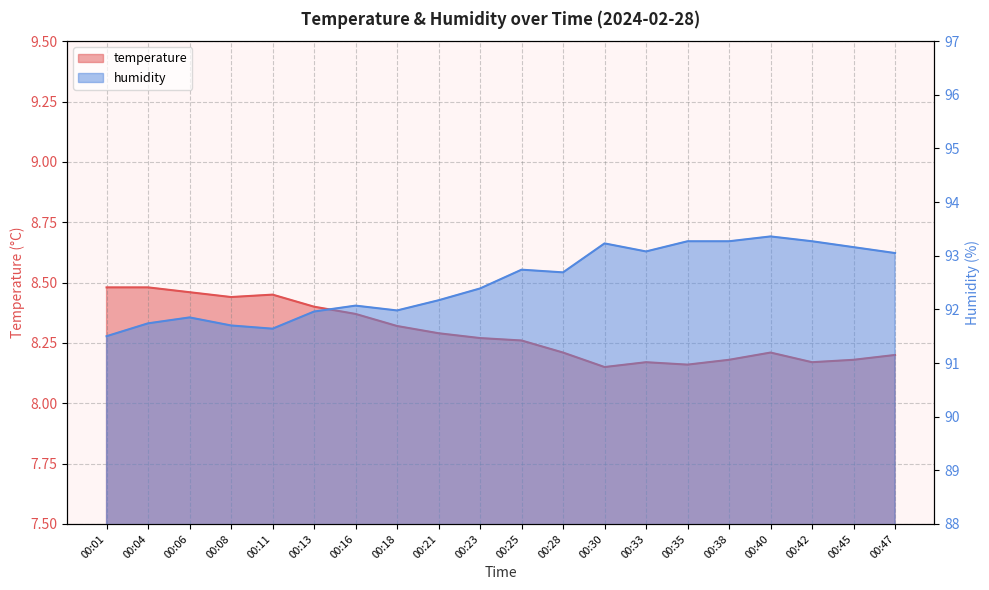

What is the minimum value shown in the chart?

8.2